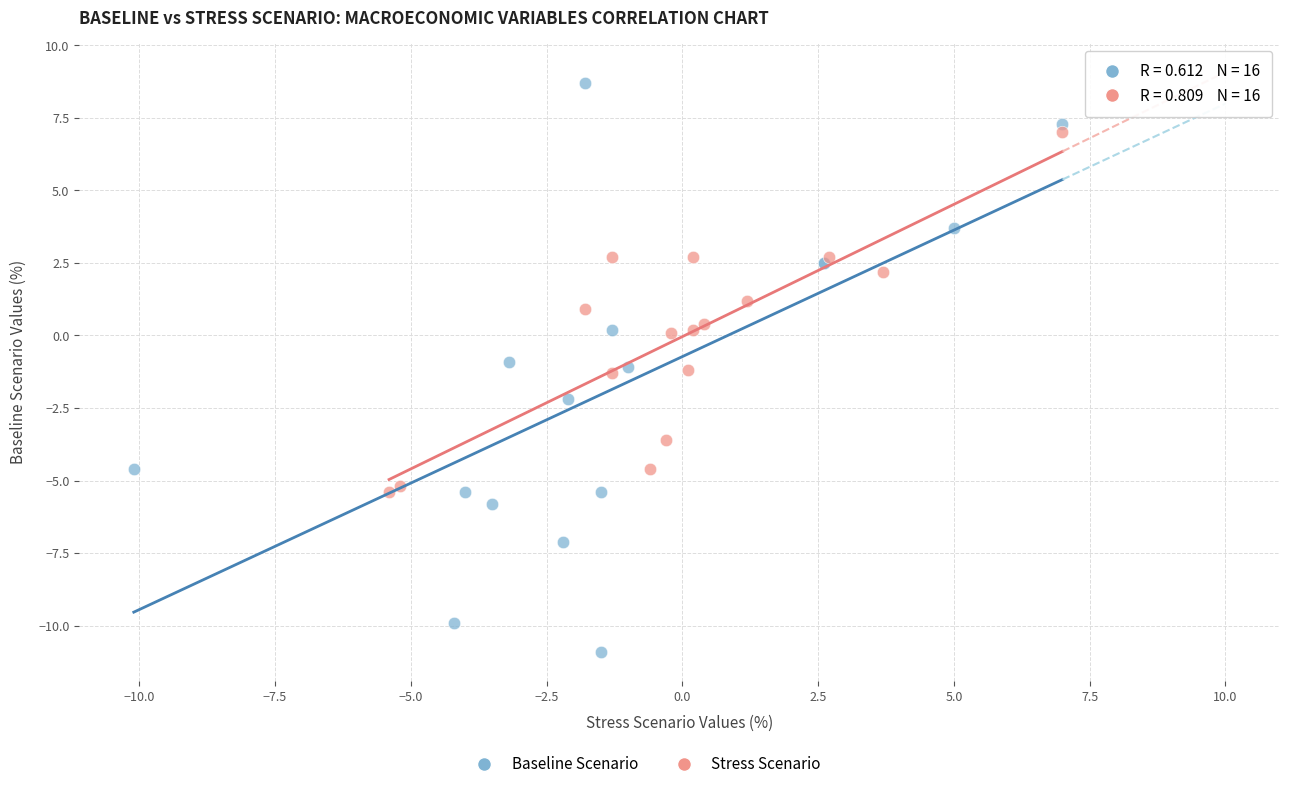

Which series has the widest spread of Y values?

Baseline Scenario